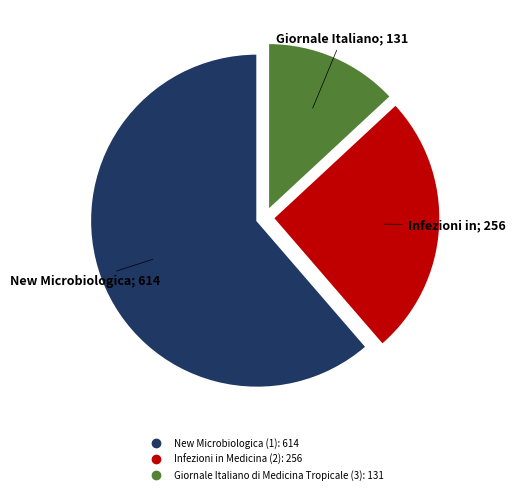

Does any single category account for the majority?

Yes